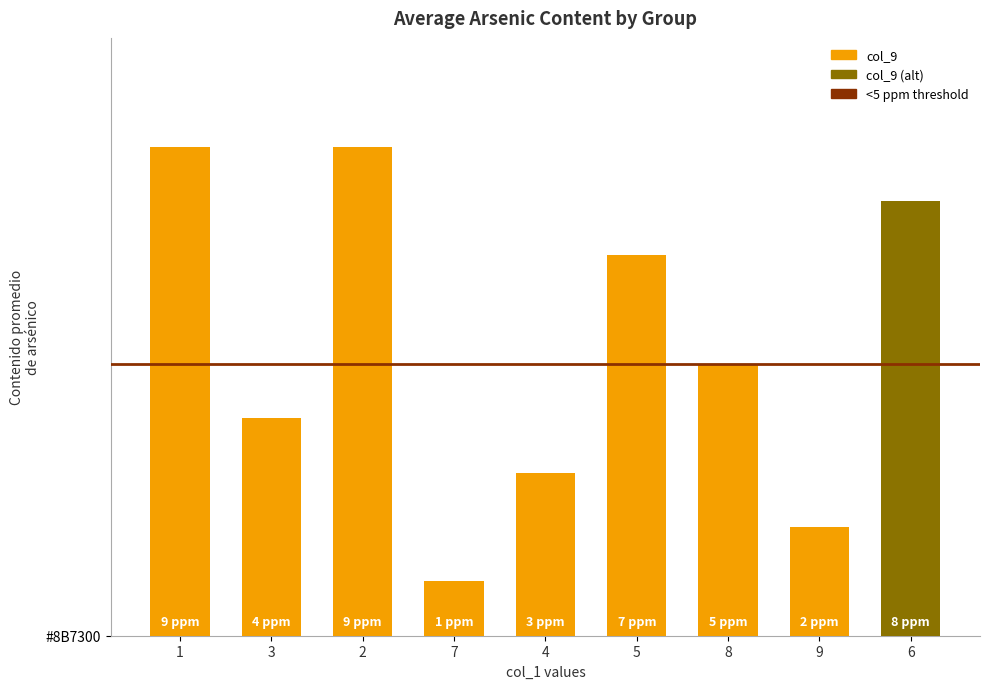

Are the bars horizontal?

No